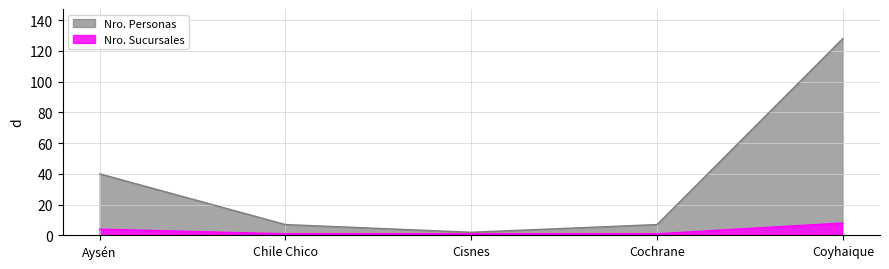

What is the minimum value shown in the chart?

1